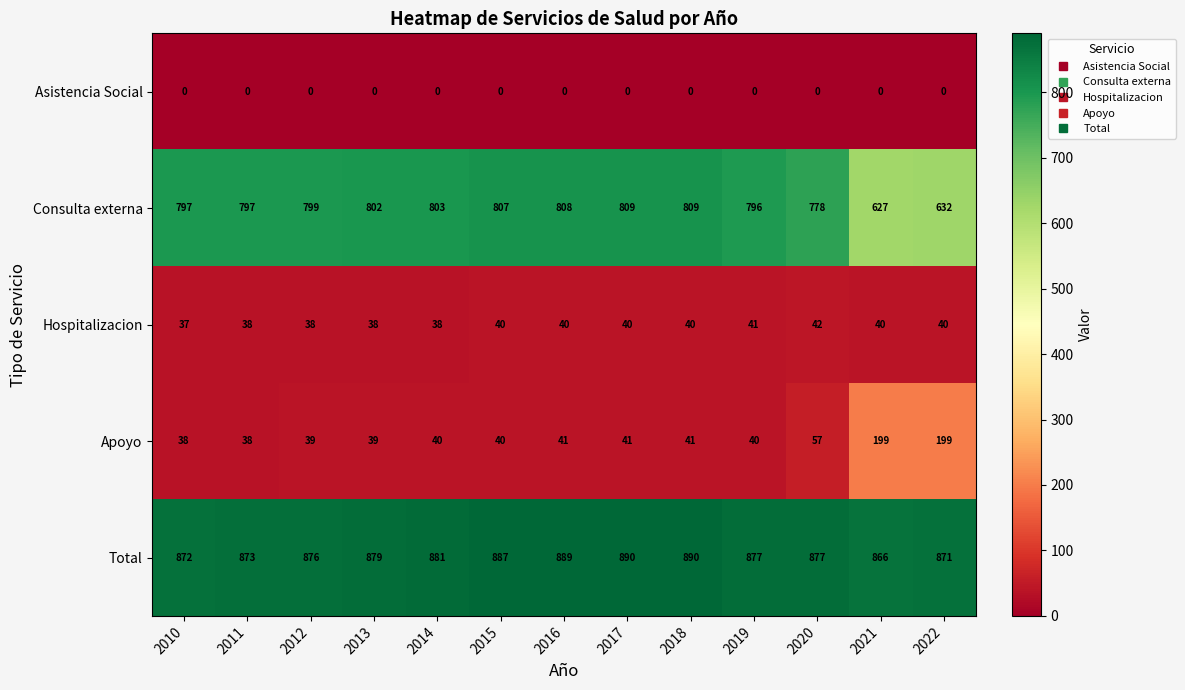

Count the Hospitalizacion values in the range 38 to 40.

10